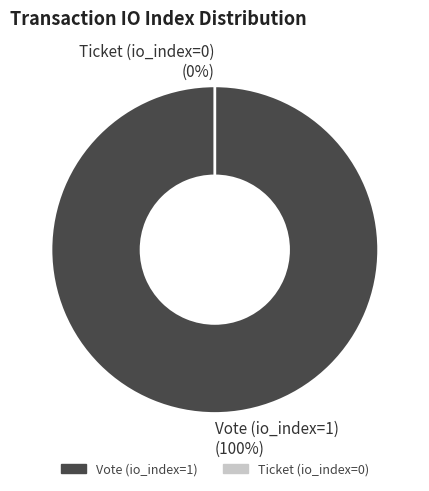

True or false: Vote (io_index=1) accounts for 90% of the total.

False